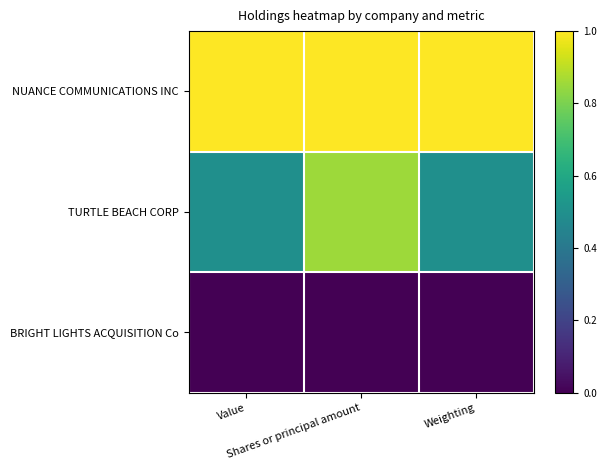

What is the spread (max minus min) of values at Shares or principal amount?

1.0